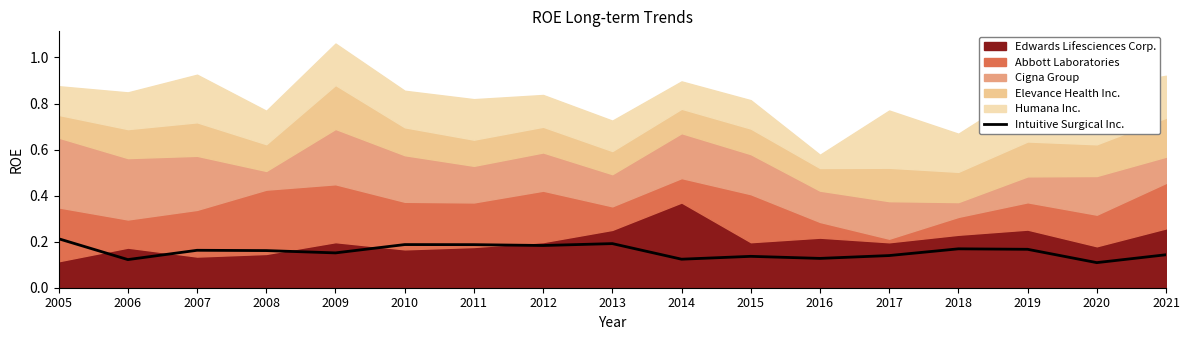

At which category does the chart reach its minimum across all series?

2020